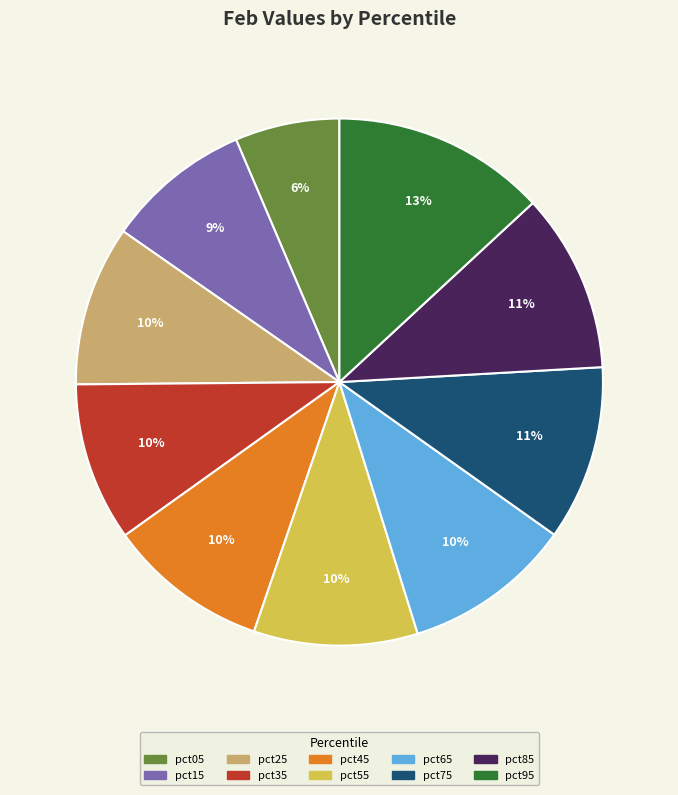

To the nearest percent, what percentage of the pie is pct45?

10%